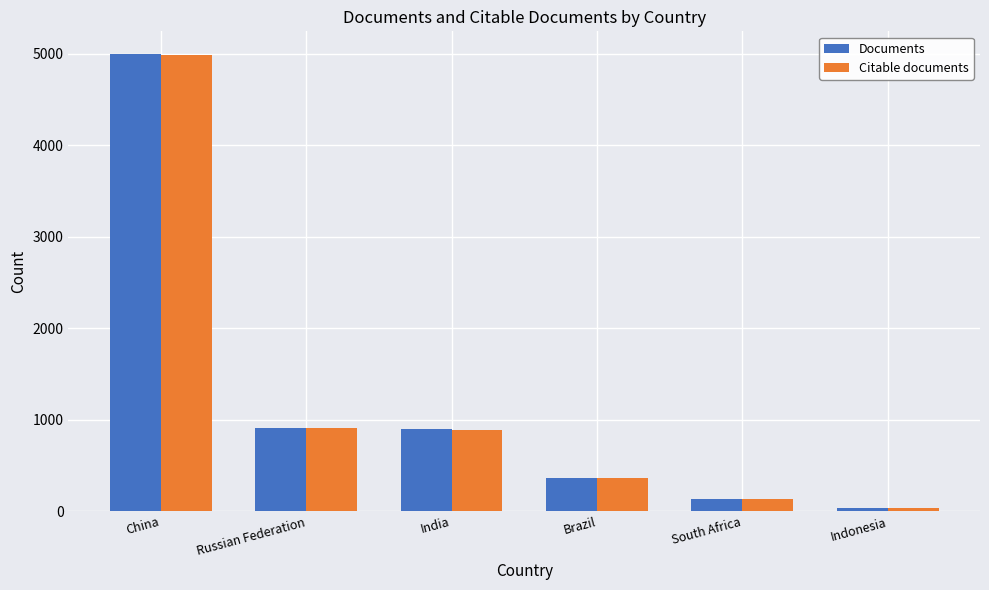

What is the value of the Citable documents bar at the 3rd from the left?

887